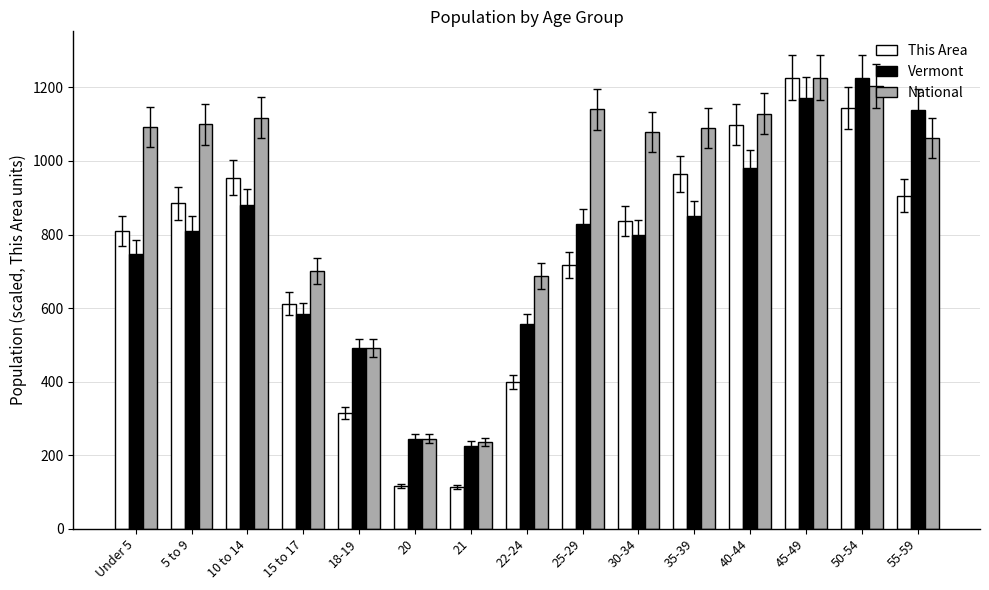

What is the maximum value shown in the chart?

1227.0